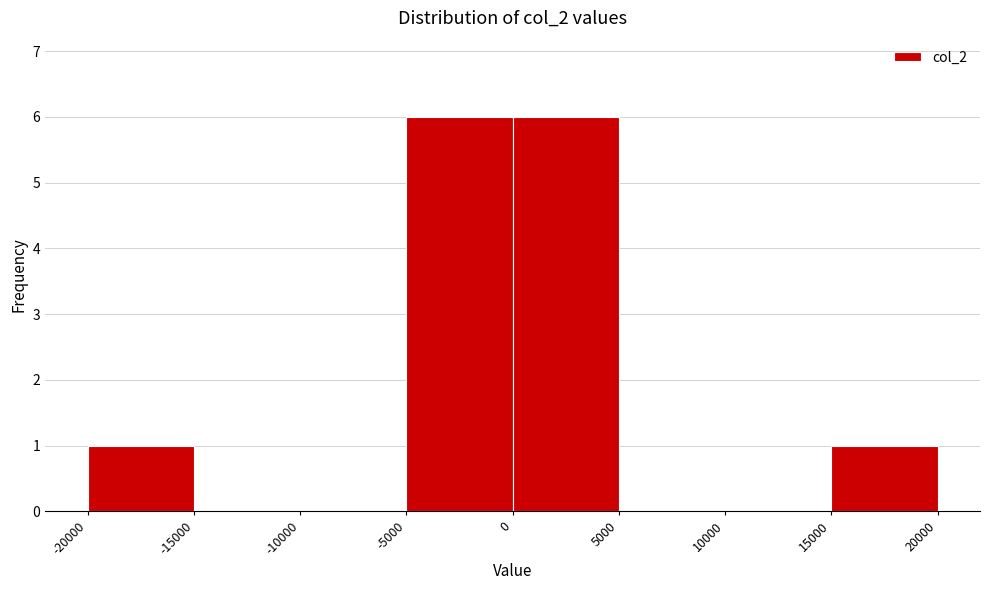

Reading left to right, list every bar in this chart as the range it spans on the x-axis followed by its height. The values are not printed on the chart, so give them approximately, as read against the axis.

-20000 to -15000: 1
-15000 to -10000: 0
-10000 to -5000: 0
-5000 to 0: 6
0 to 5000: 6
5000 to 10000: 0
10000 to 15000: 0
15000 to 20000: 1